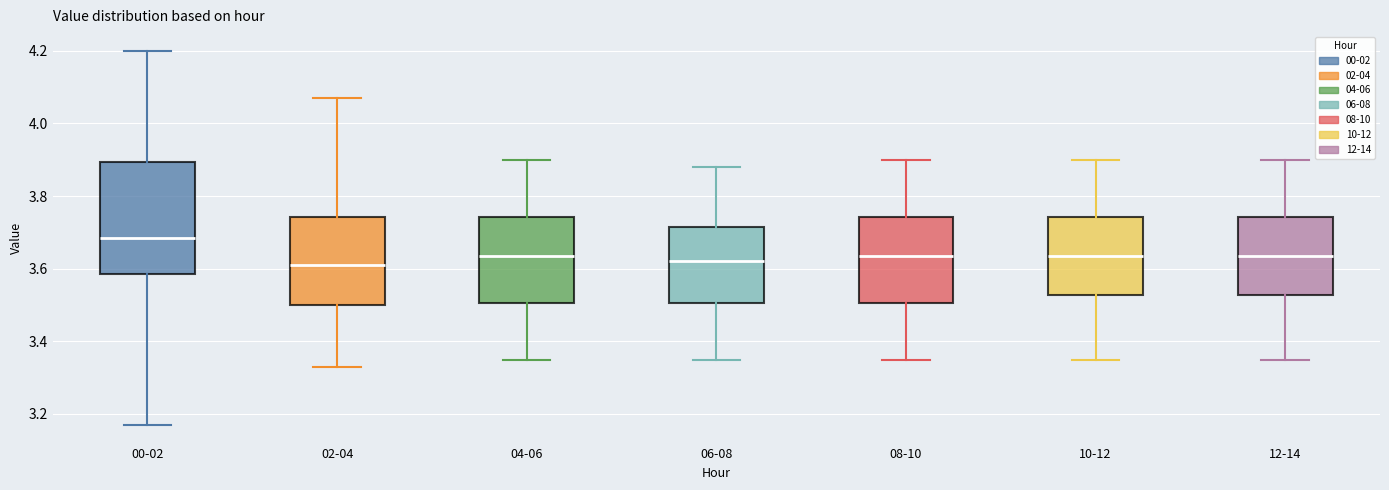

Reading left to right, read every box against the y-axis: the position of its median line, the range the box covers, and the ends of its whiskers. The values are not printed on the chart, so give them approximately, as read against the axis.

00-02: median 3.68, box 3.58 to 3.90, whiskers 3.18 to 4.20
02-04: median 3.62, box 3.50 to 3.74, whiskers 3.34 to 4.08
04-06: median 3.64, box 3.50 to 3.74, whiskers 3.36 to 3.90
06-08: median 3.62, box 3.50 to 3.72, whiskers 3.36 to 3.88
08-10: median 3.64, box 3.50 to 3.74, whiskers 3.36 to 3.90
10-12: median 3.64, box 3.52 to 3.74, whiskers 3.36 to 3.90
12-14: median 3.64, box 3.52 to 3.74, whiskers 3.36 to 3.90